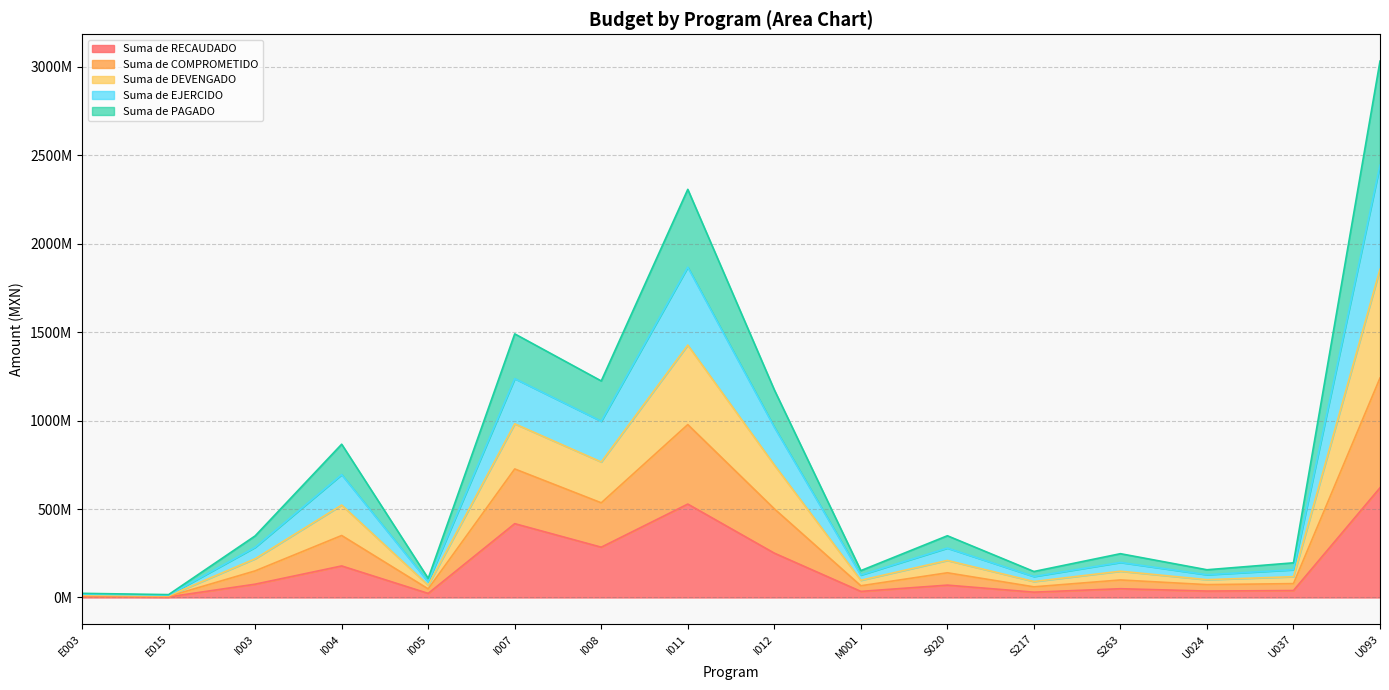

What are all the series names shown in the legend?

Suma de RECAUDADO, Suma de COMPROMETIDO, Suma de DEVENGADO, Suma de EJERCIDO, Suma de PAGADO